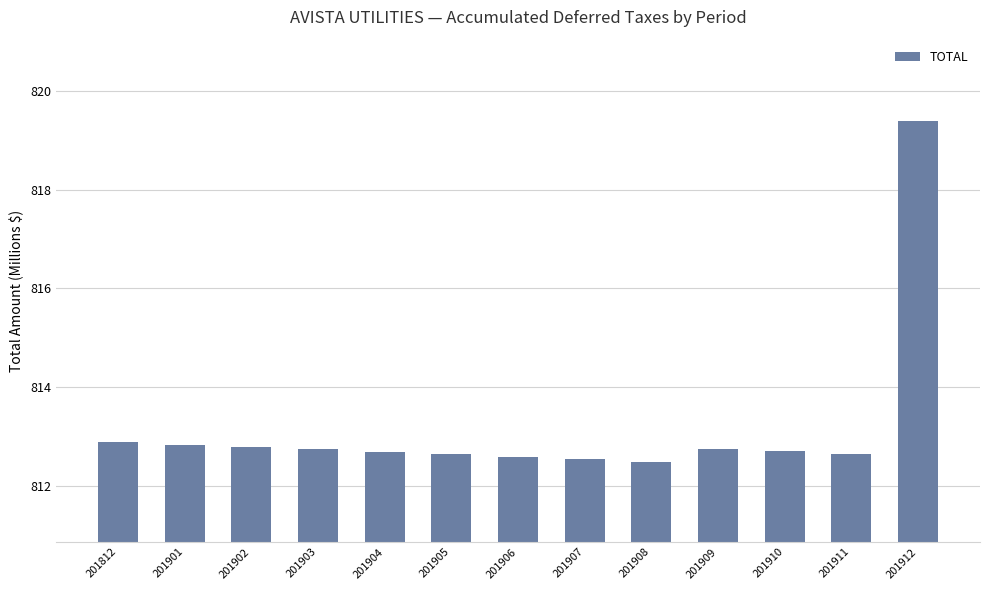

What is the sum of the values at 201904 and 201912?

1632.1